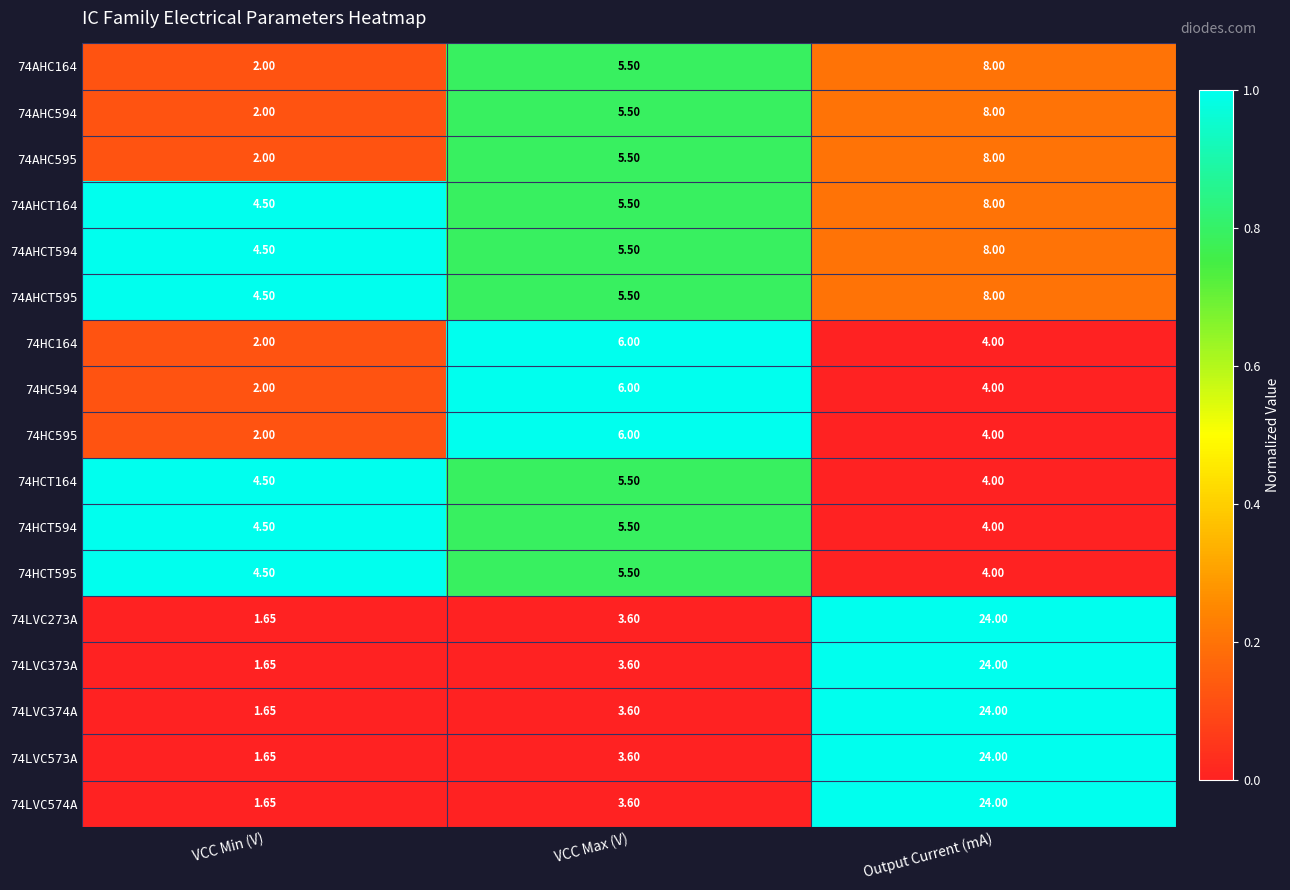

Which label corresponds to the smallest value in the chart?

VCC Min (V)